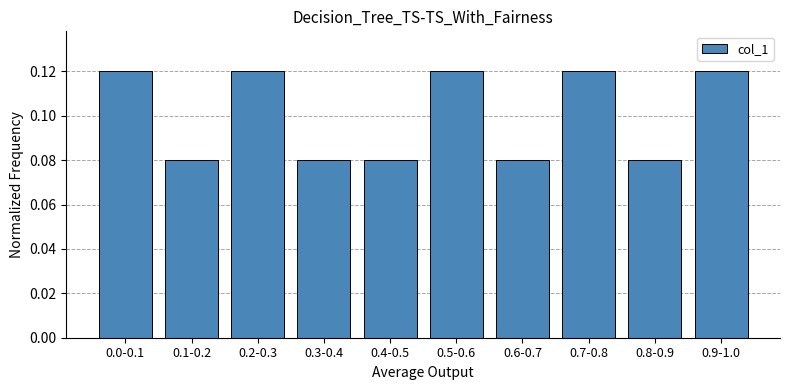

What is the sum of all values?

1.0